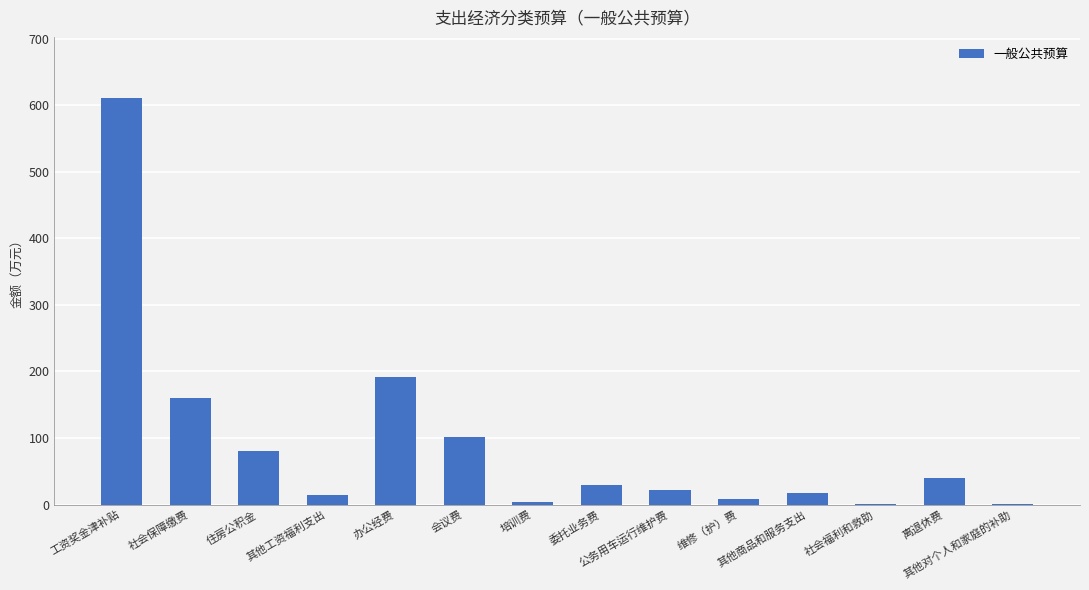

What is the sum of all values?

1281.9